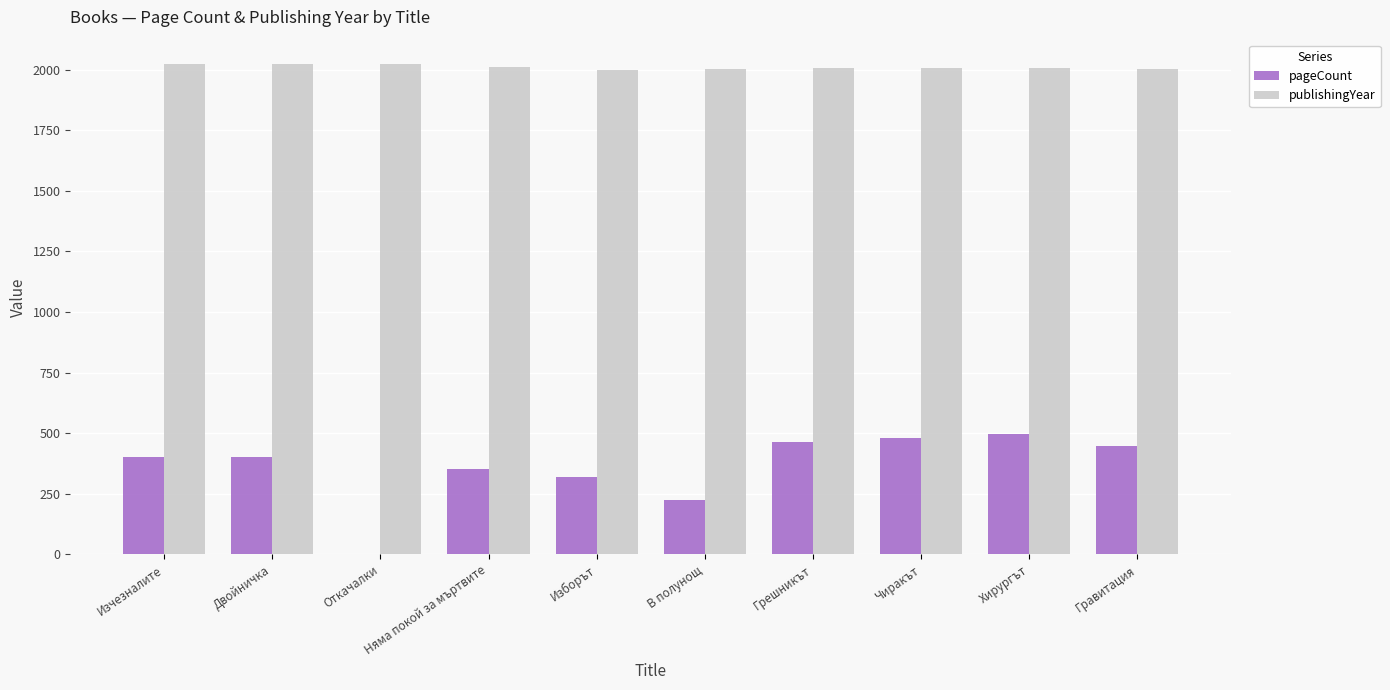

What is the maximum value shown in the chart?

2022